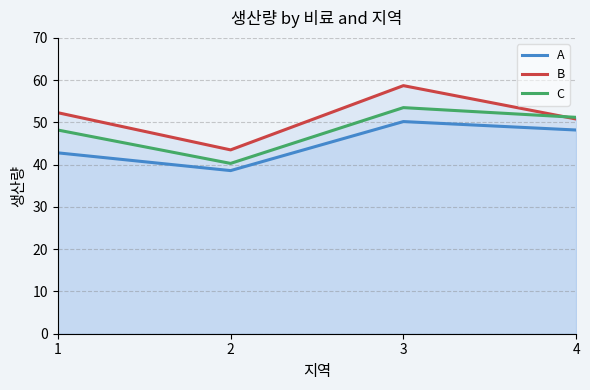

What are all the series names shown in the legend?

A, B, C